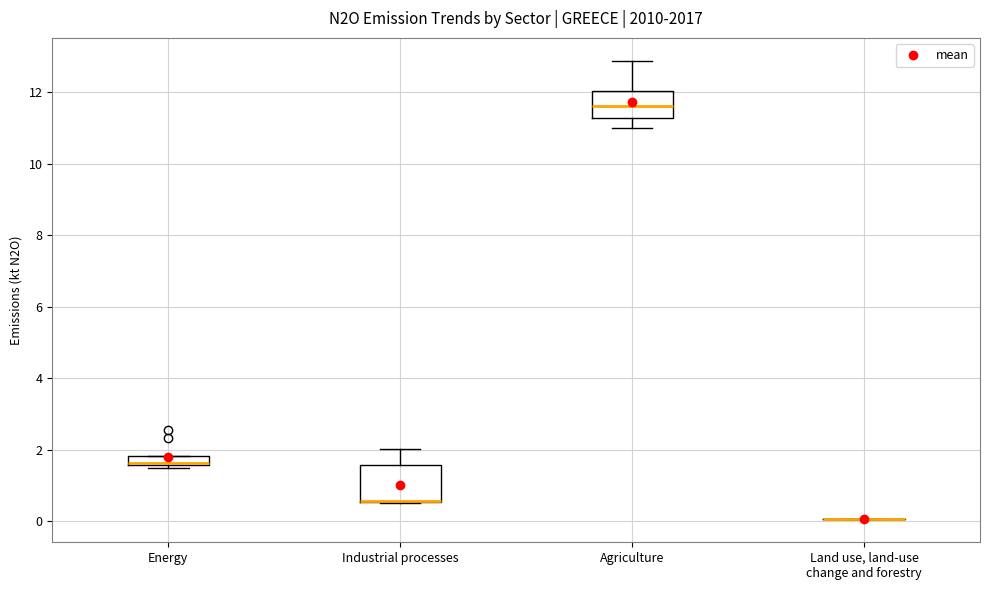

Where does the upper whisker of the box for Agriculture end on the y-axis? The values are not printed on the chart, so give them approximately, as read against the axis.

12.8